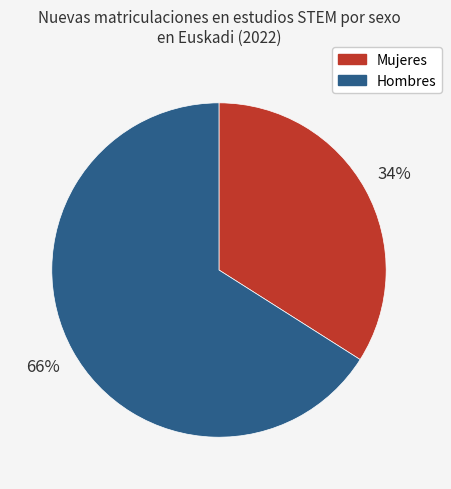

True or false: Hombres accounts for 66% of the total.

True